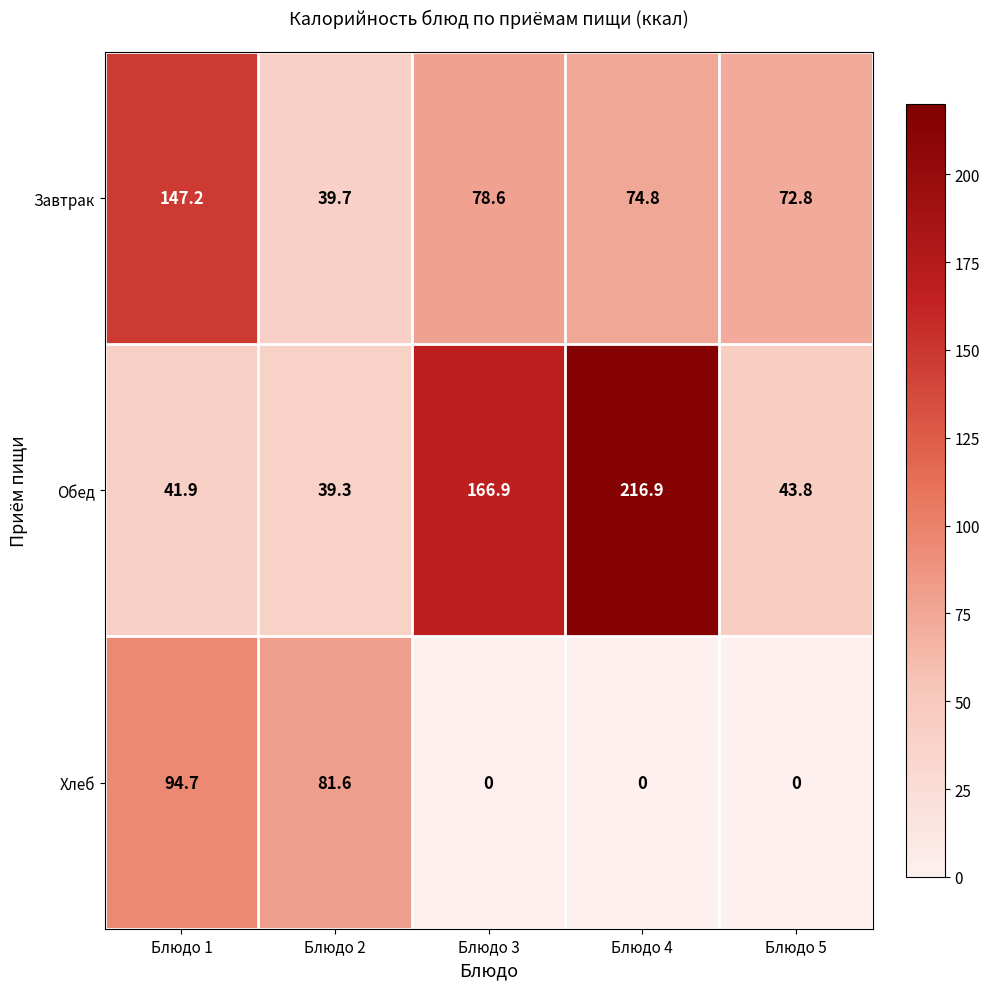

What is the spread (max minus min) of values at Блюдо 1?

105.3